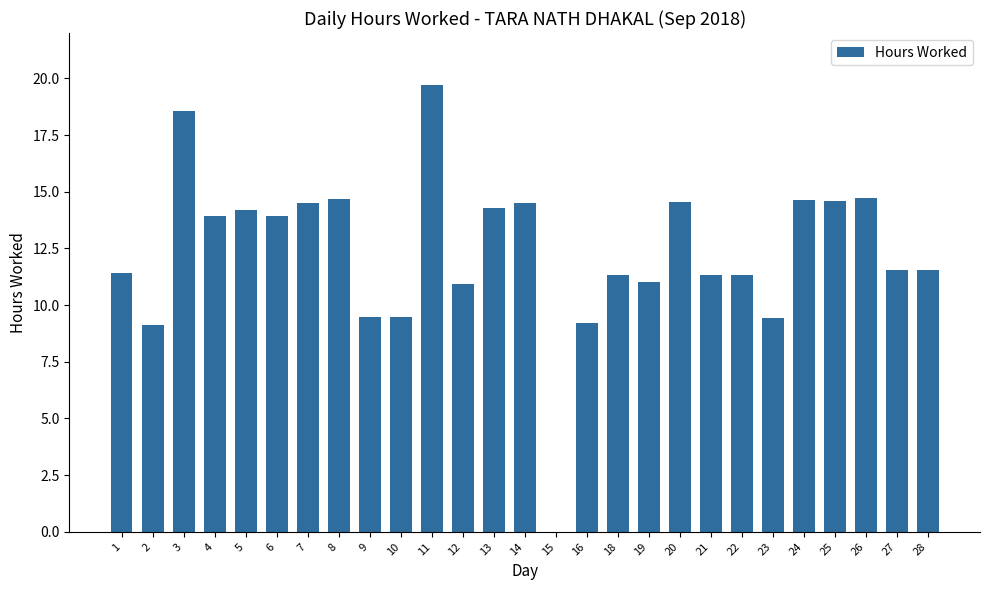

The chart shows a value of 15.3 at 22. True or false?

False